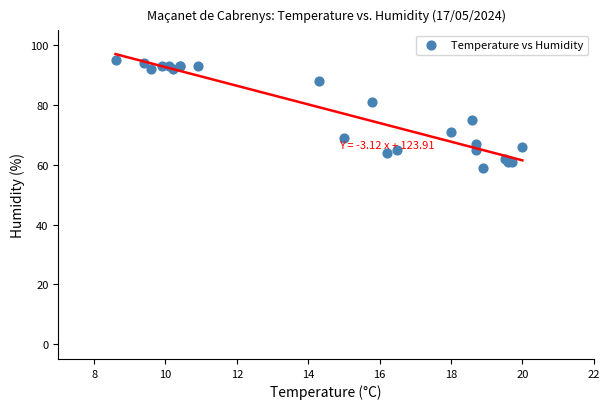

What Y value in the scatter plot is closest to 77?

75